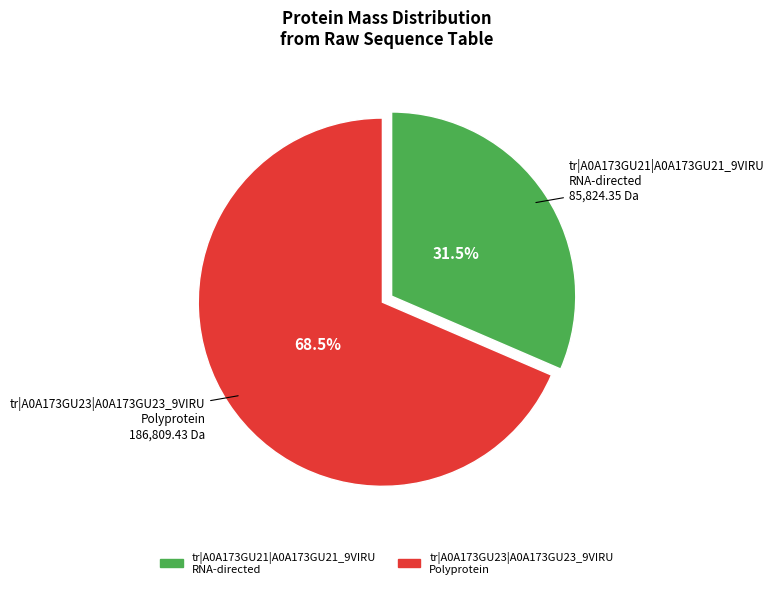

What is the majority slice?

tr|A0A173GU23|A0A173GU23_9VIRU Polyprotein